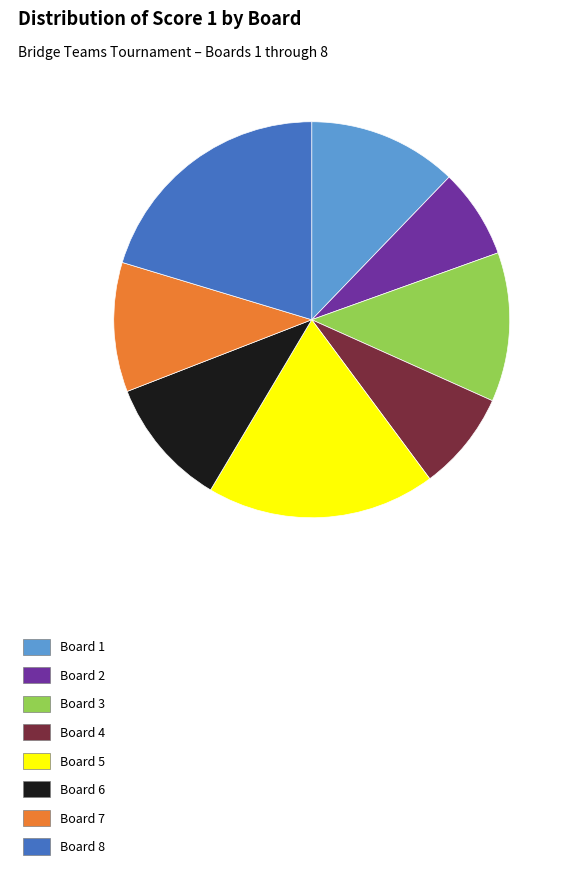

Count the number of slices in the pie.

8